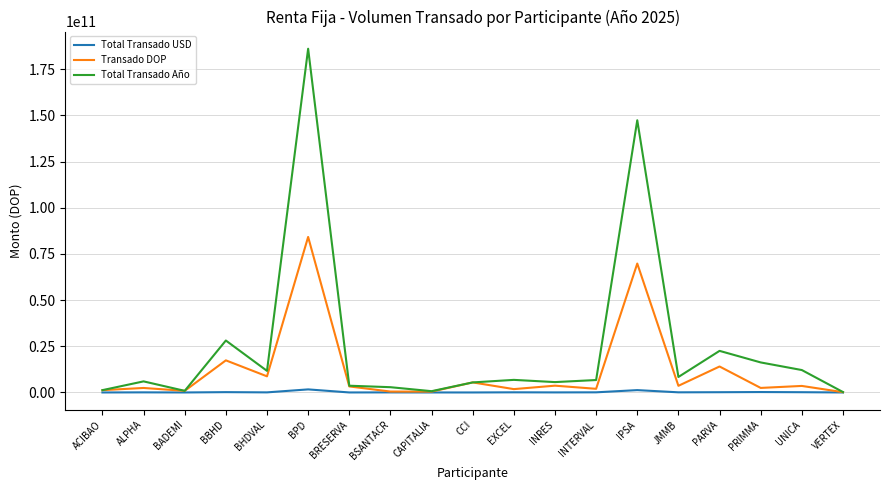

In Total Transado Año, how many points are lower than both neighbors (excluding endpoints)?

5